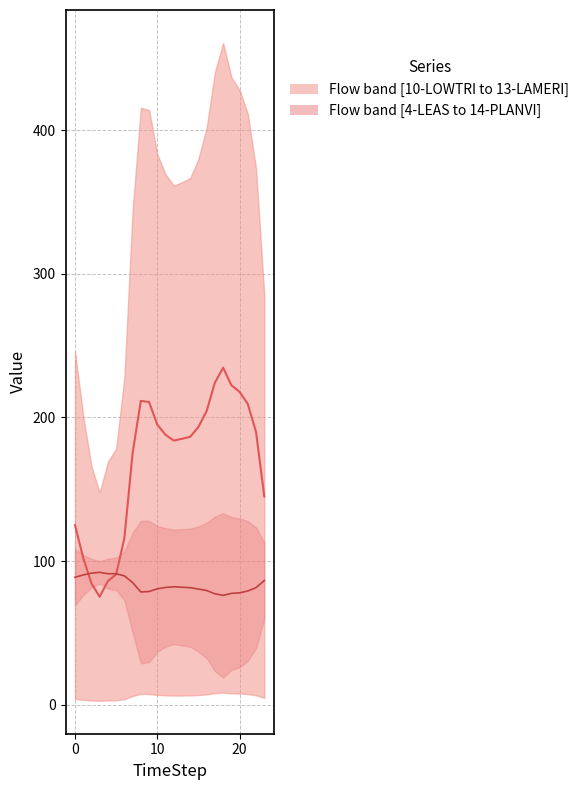

Where is Median (mid) nearest to the value 154?

23